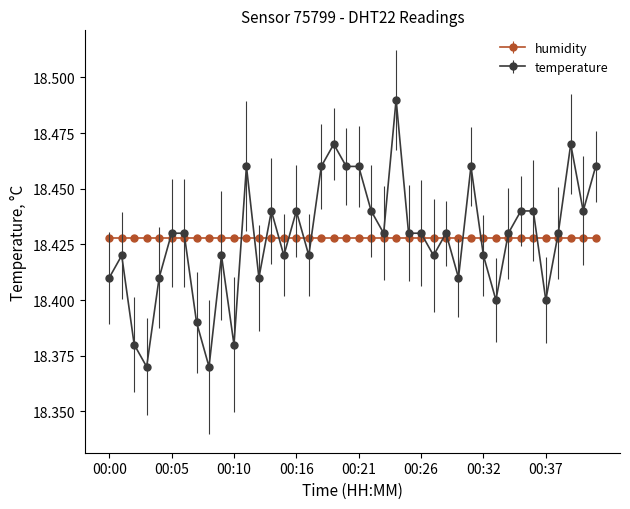

Which series has the widest spread of values?

temperature